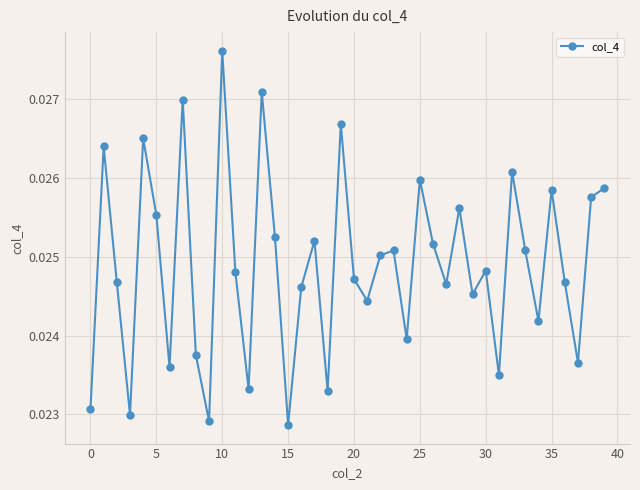

How many points are higher than both their immediate neighbors (excluding endpoints)?

13